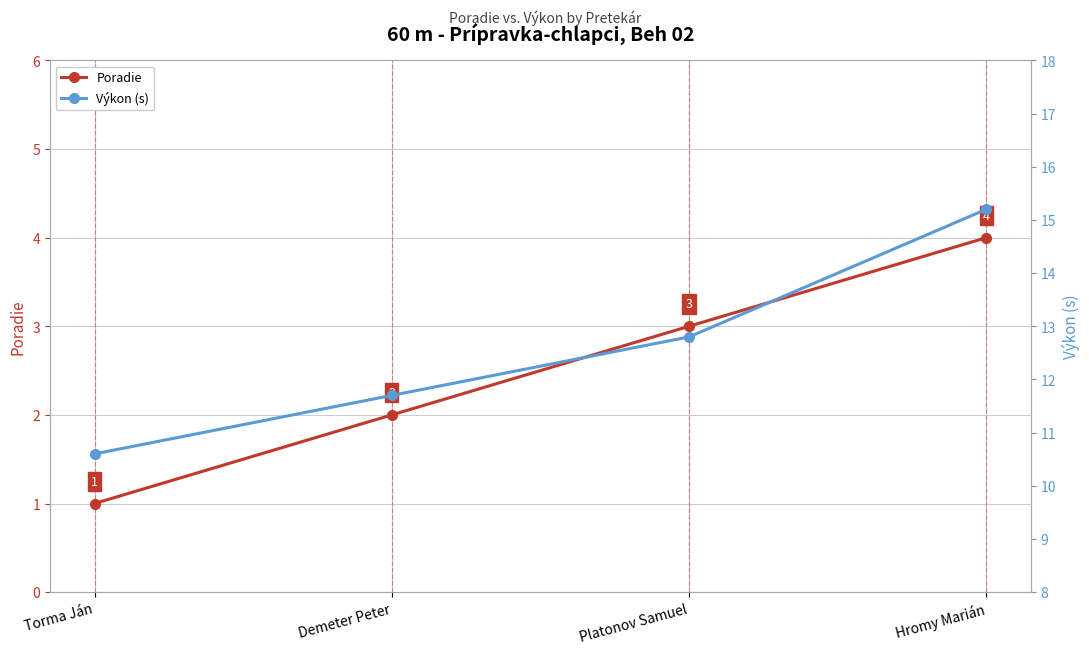

The Poradie series shows 1.6 at Torma Ján. True or false?

False